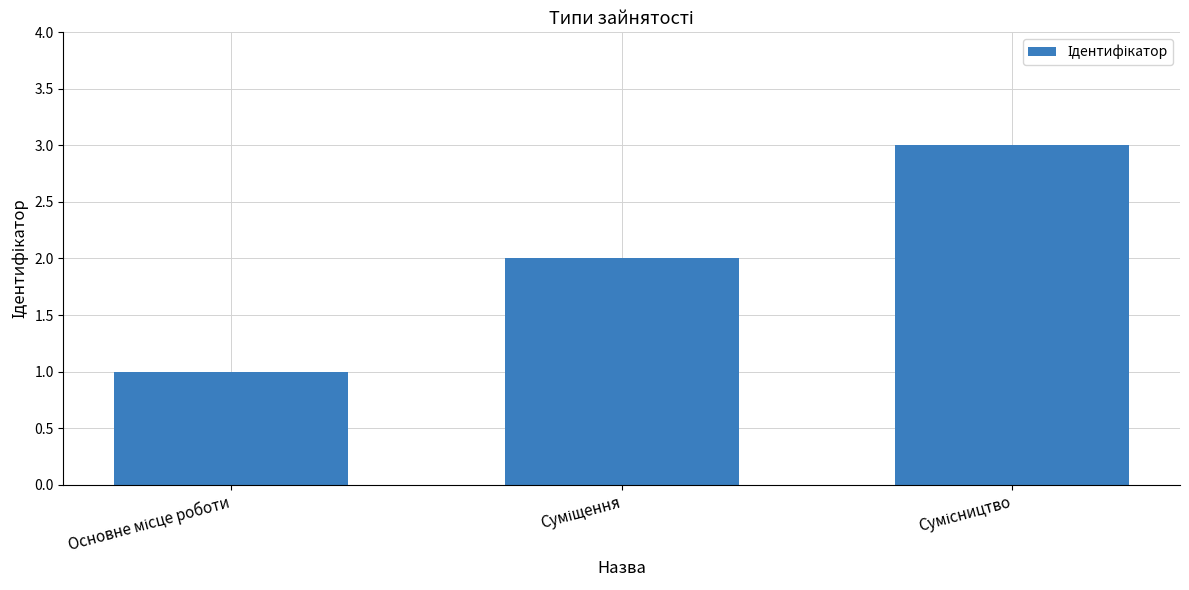

Does the chart contain any negative values?

No